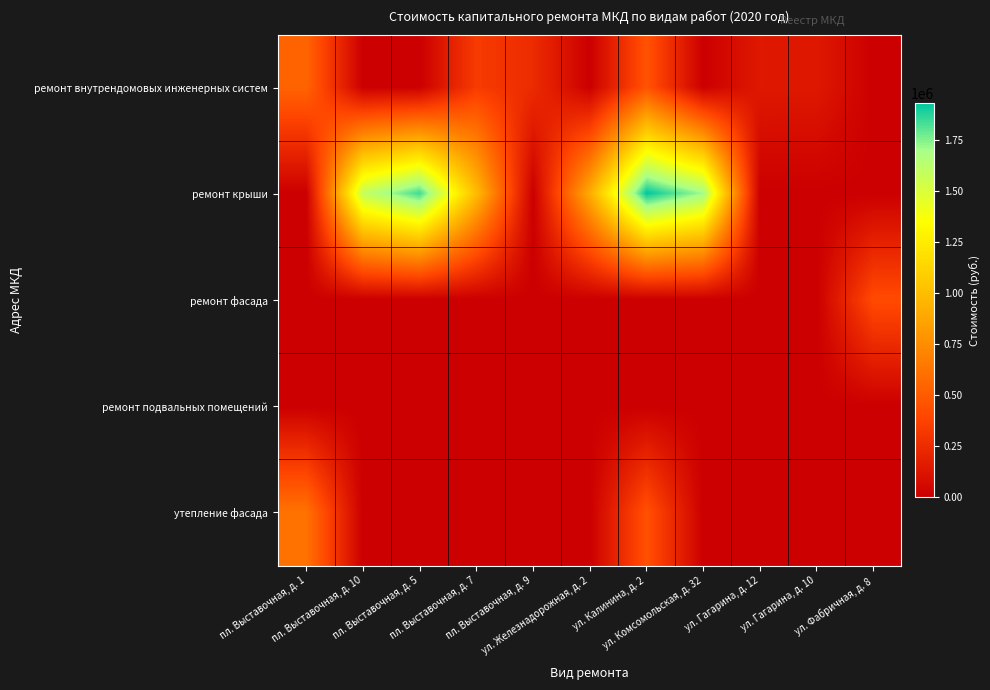

Which series has the largest total across all categories?

ремонт крыши